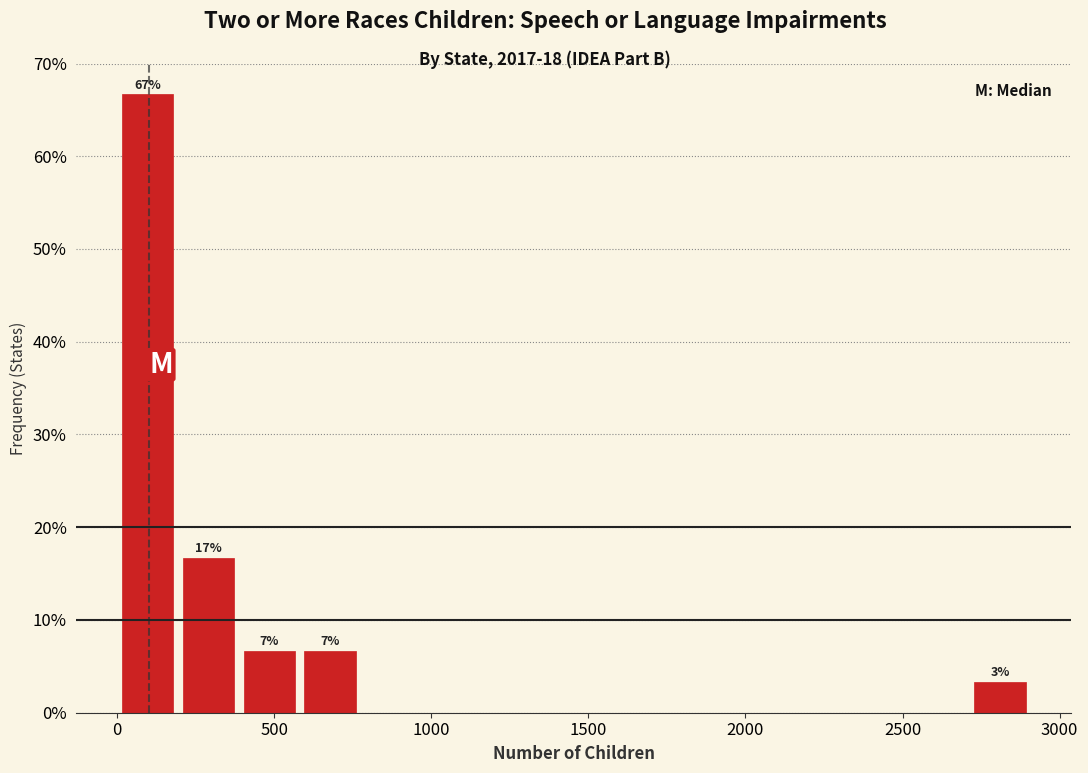

Around what value on the x-axis is the tallest bar? Give the approximate position of its centre, as read against the axis.

100